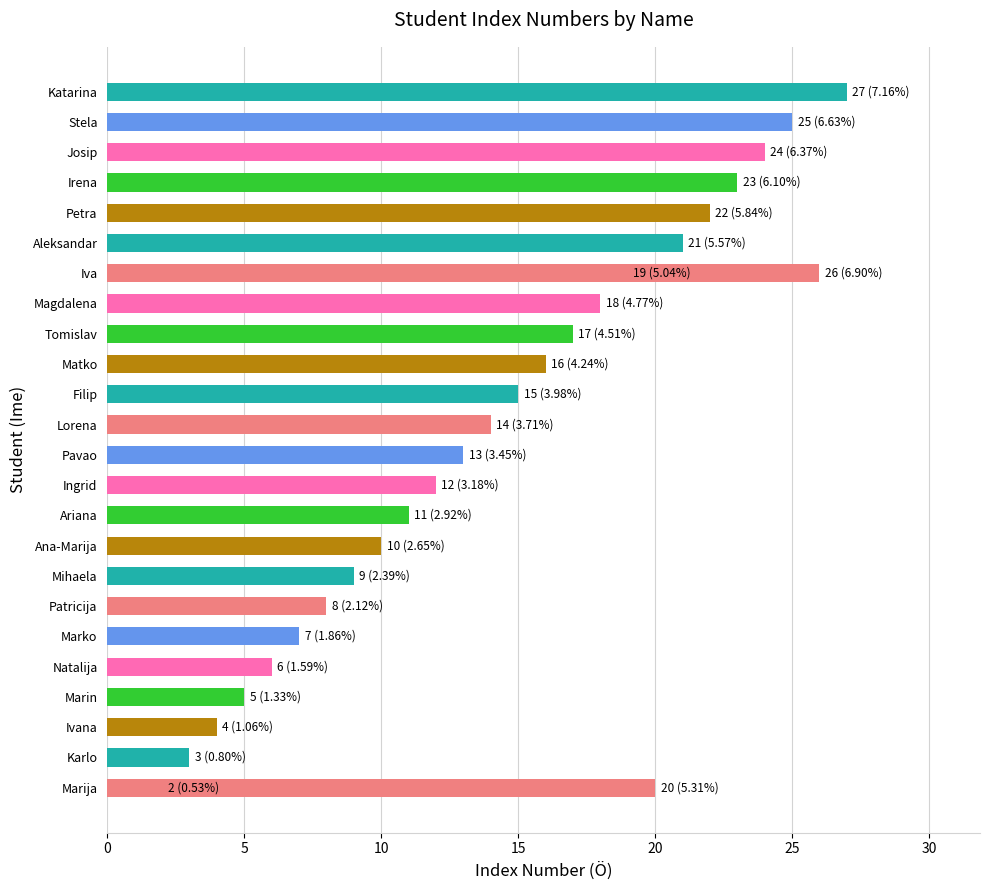

Reading left to right, transcribe all the data shown in this chart.

2	3	4	5	6	7	8	9	10	11	12	13	14	15	16	17	18	19	20	21	22	23	24	25	26	27